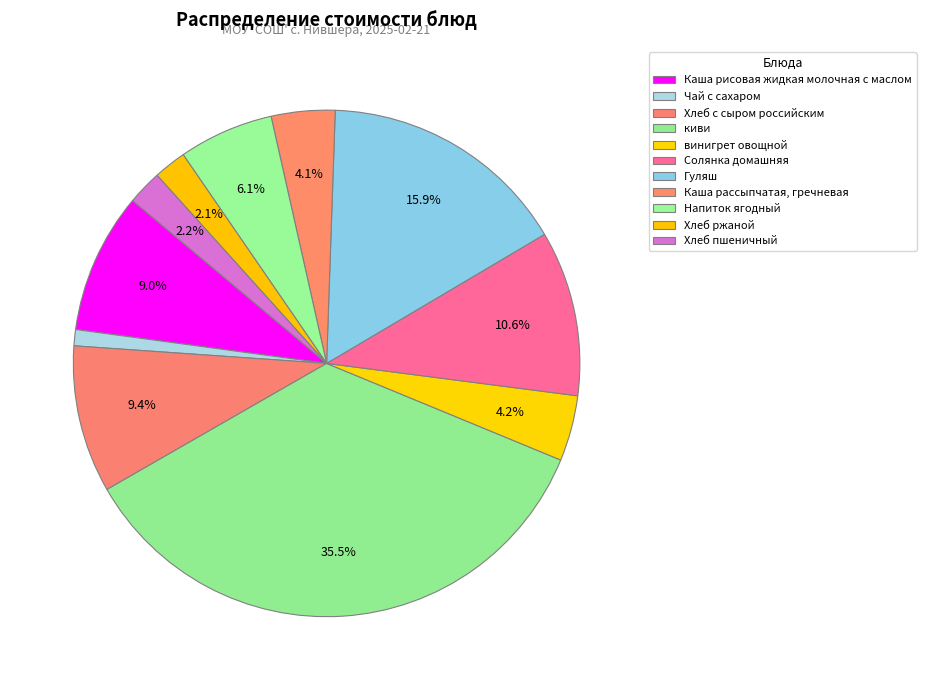

Do Гуляш and Хлеб пшеничный together represent more than half of the pie?

No